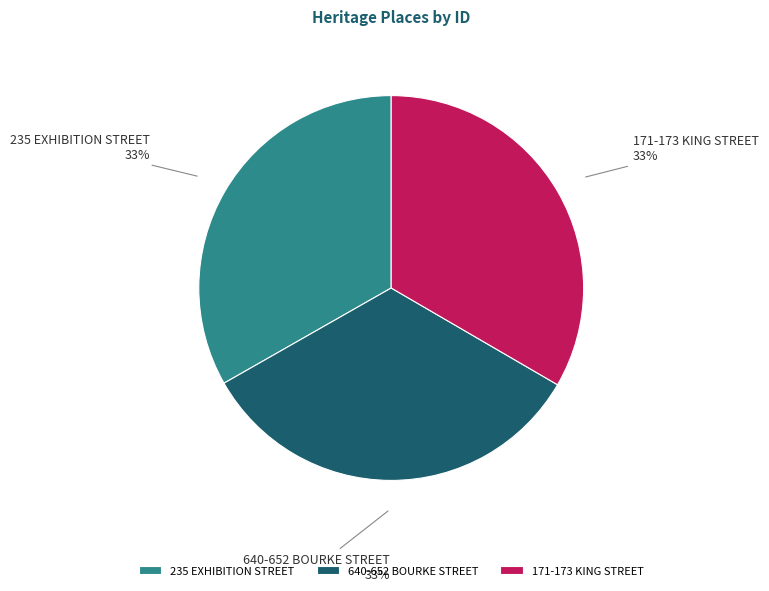

Combined, do 235 EXHIBITION STREET and 171-173 KING STREET account for over 50%?

Yes